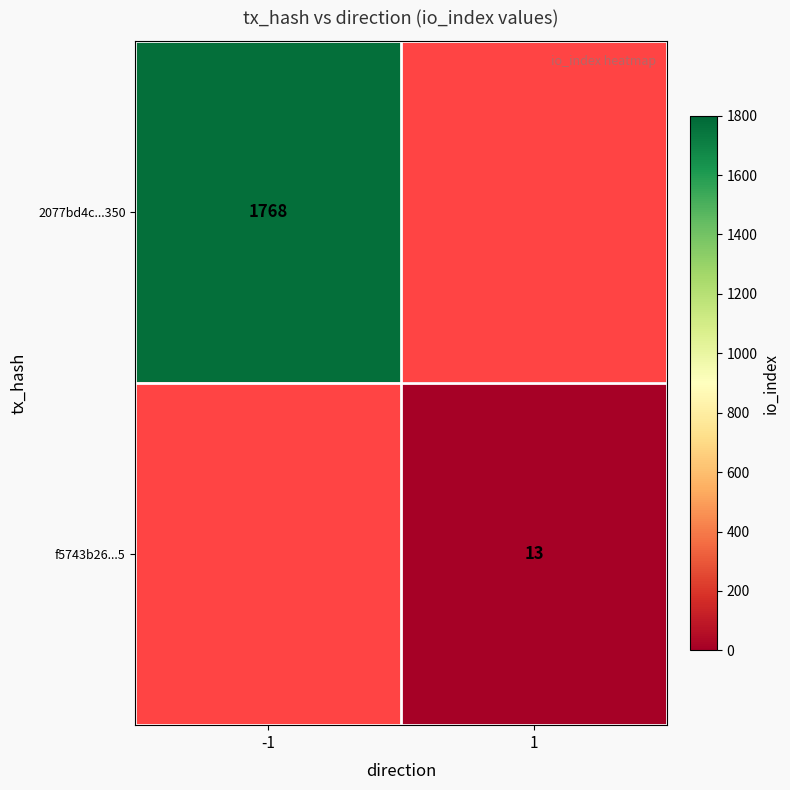

Is the value of f5743b26...5 at 1 greater than the value of 2077bd4c...350 at -1?

No